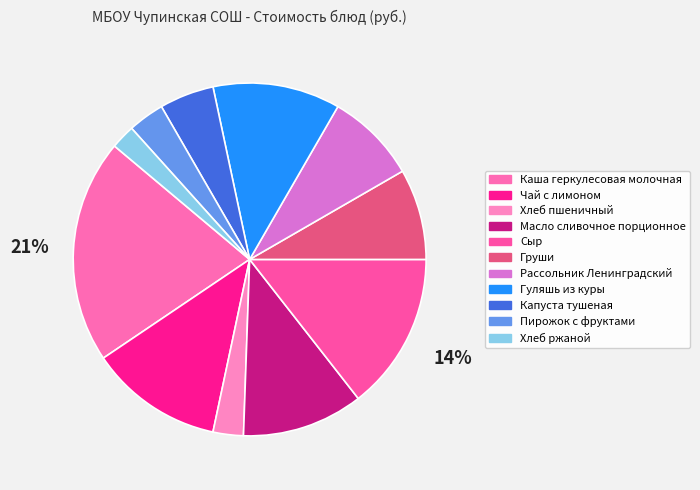

What percentage is the Рассольник Ленинградский slice, to the nearest percent?

8%